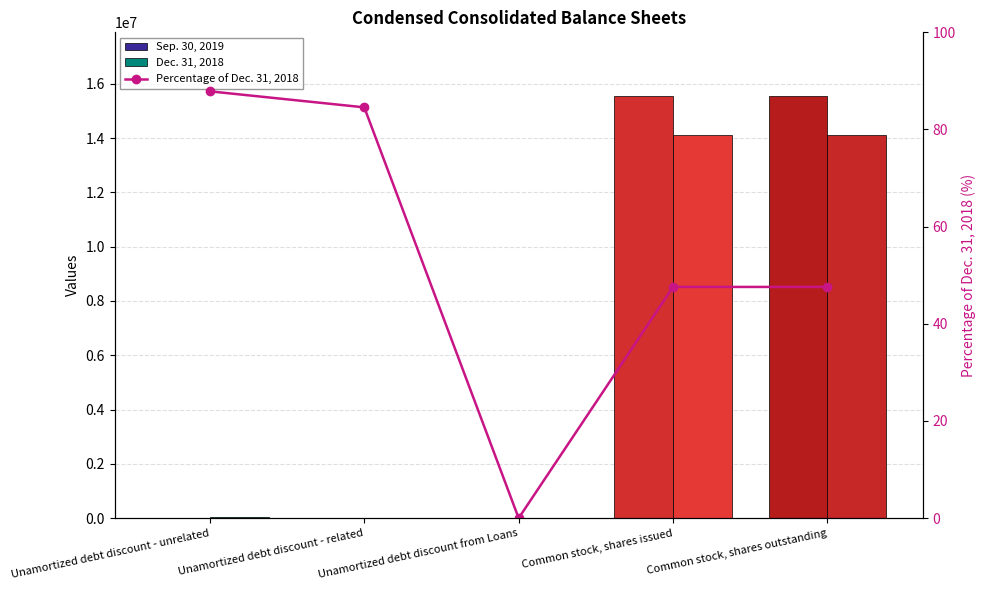

Is the value of Percentage of Dec. 31, 2018 at Unamortized debt discount - related greater than the value of Sep. 30, 2019 at Common stock, shares issued?

No